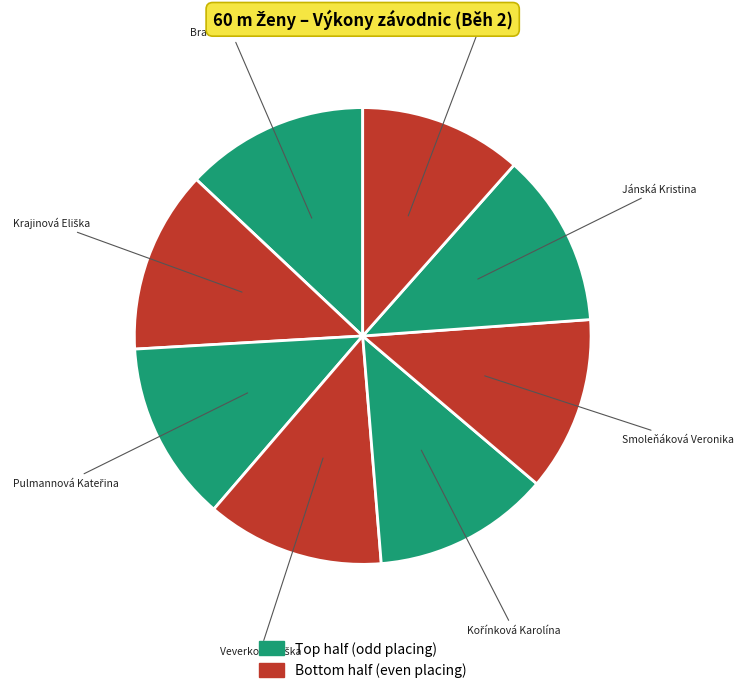

Count the number of slices in the pie.

8